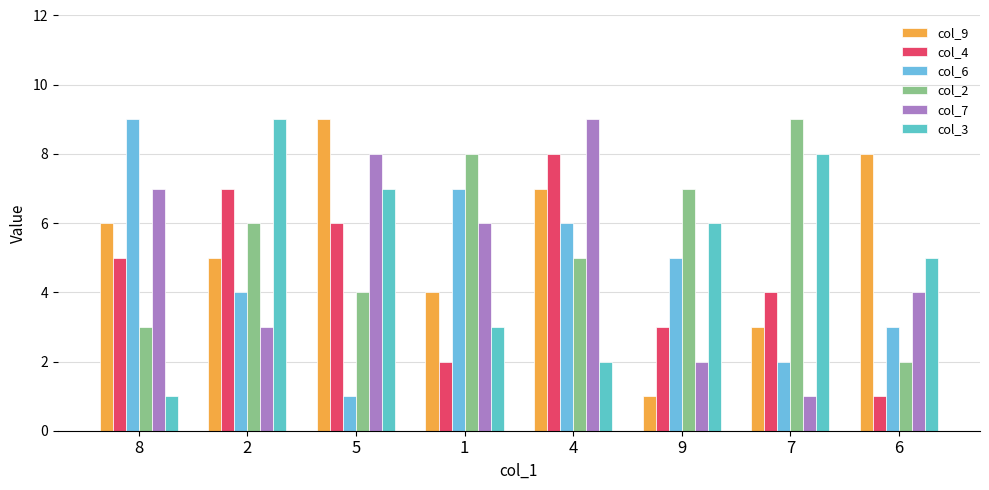

True or false: col_9 has a value of 2 at 9.

False